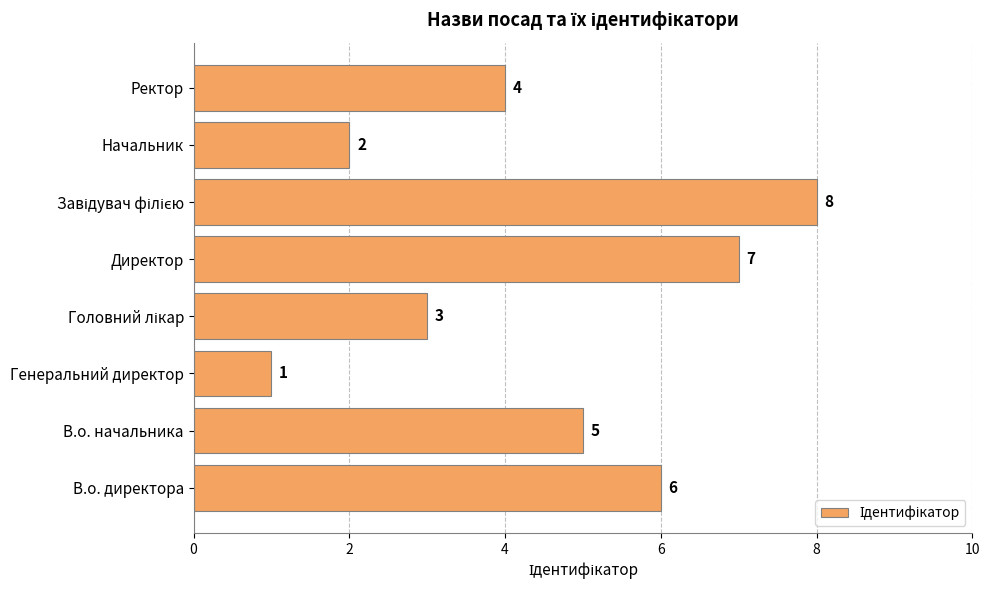

How many bars are there in total?

8